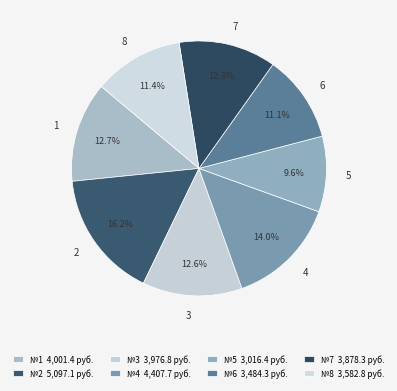

Which has a higher value, 5 or 8?

8